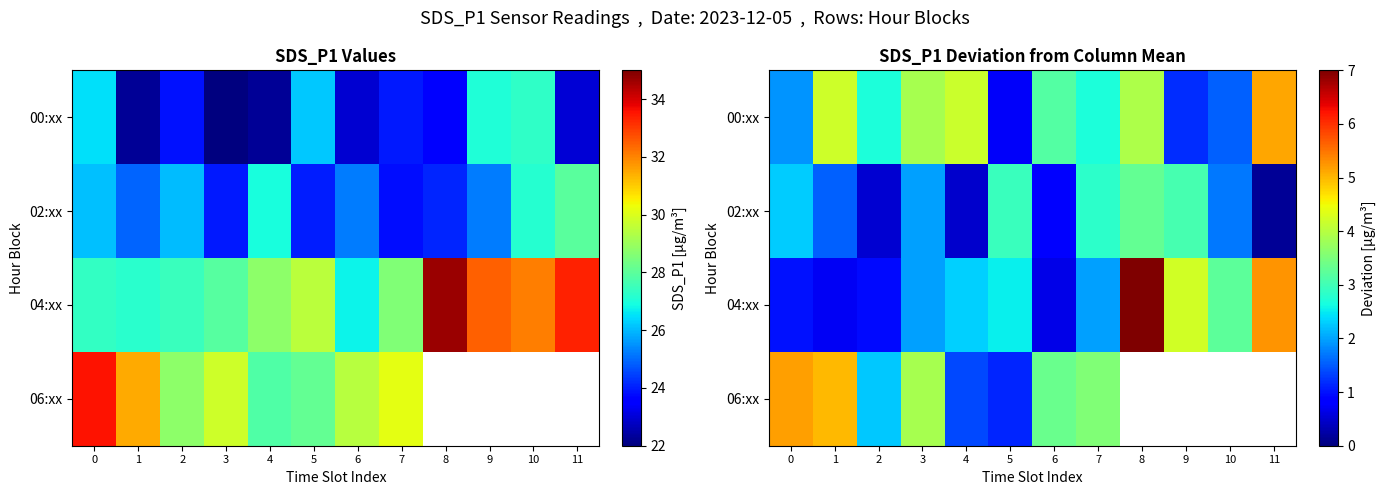

What is the total value across all series at 0?

10.4